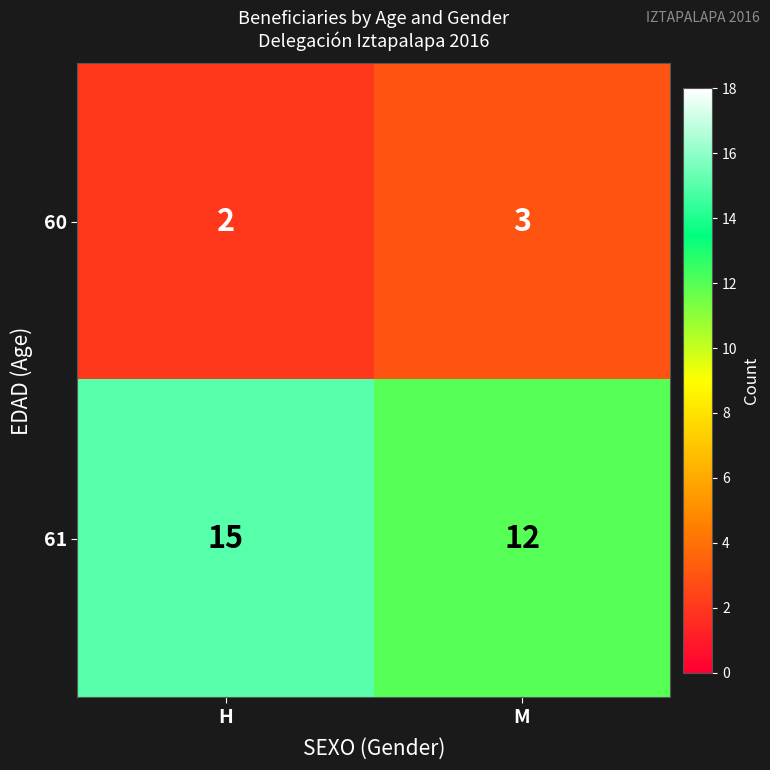

At how many categories does at least one series exceed 13?

1